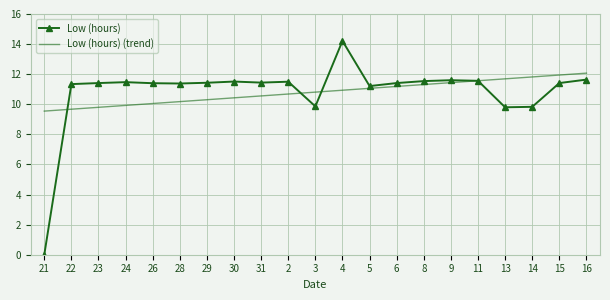

True or false: Low (hours) and Low (hours) (trend) cross at least once.

True